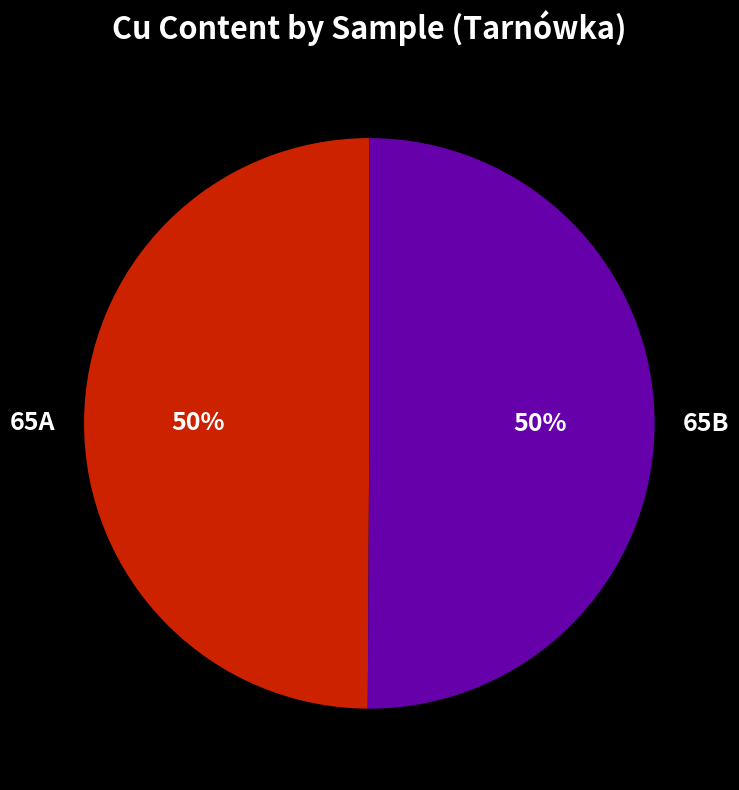

Approximately how many times larger is the value at 65A compared to 65B?

1.0